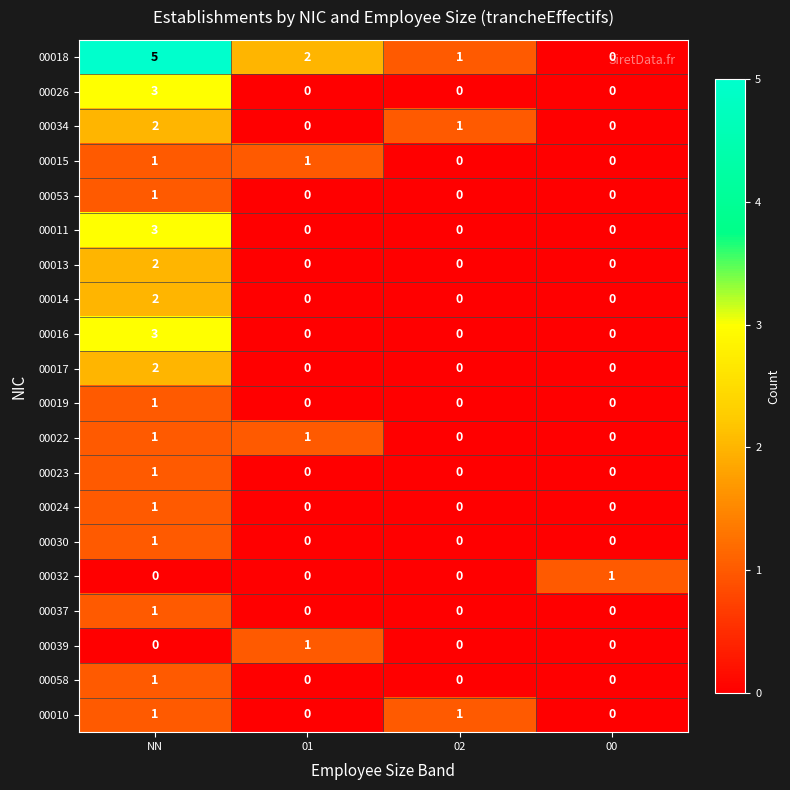

Count the number of data series in this chart.

20